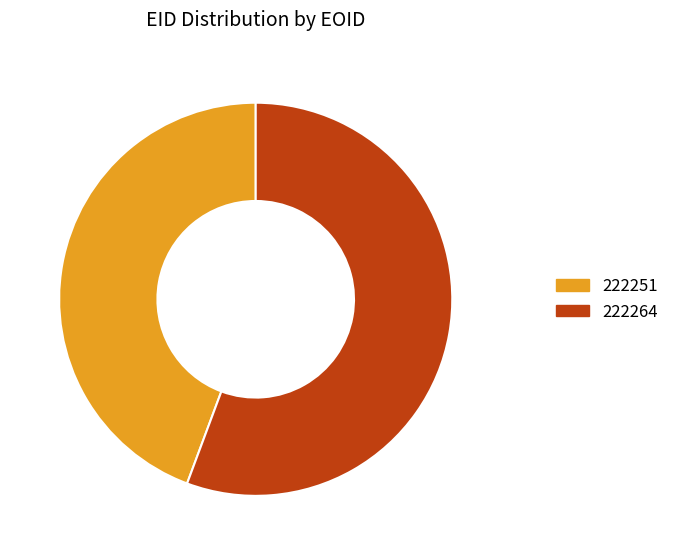

Approximately how many times larger is the value at 222251 compared to 222264?

0.8